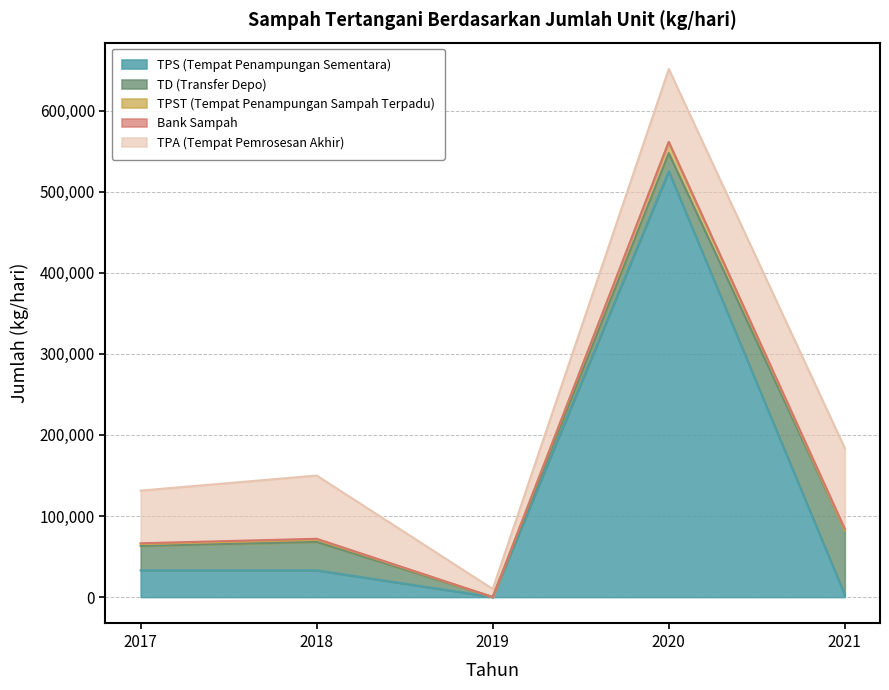

What is the difference between the TPS (Tempat Penampungan Sementara) values at 2021 and 2019?

2750